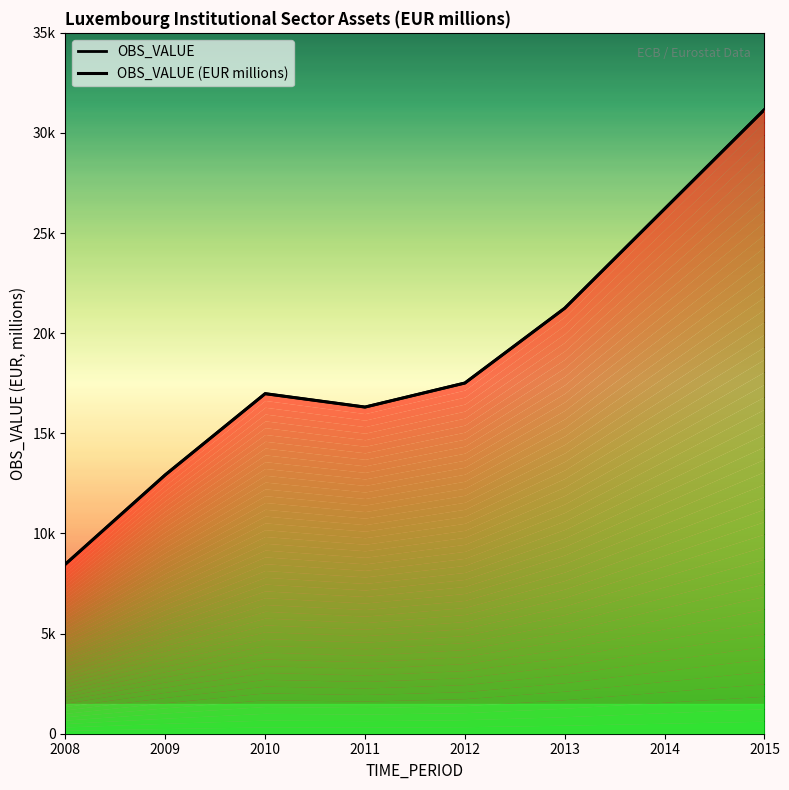

At 2008, list the series in order from smallest to largest.

OBS_VALUE, OBS_VALUE (EUR millions)